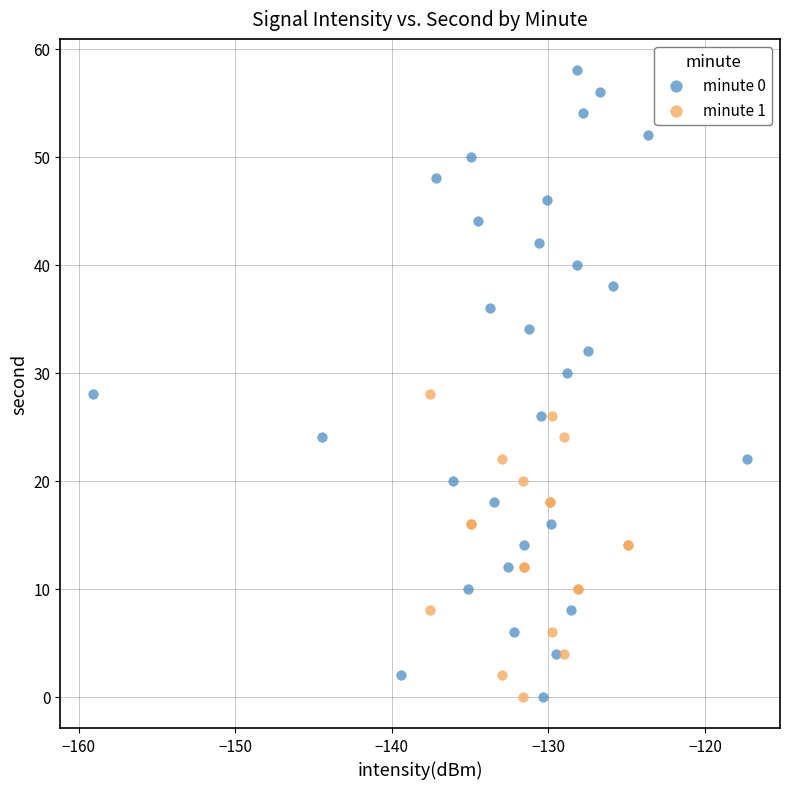

Which series contains the highest Y value?

minute 0